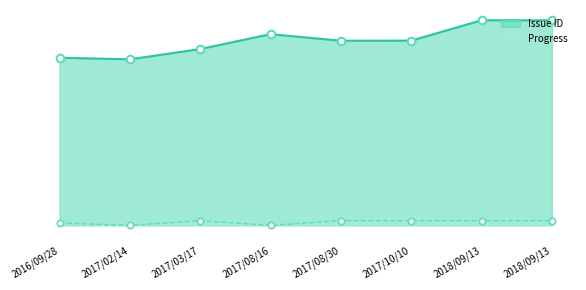

At which category is the sum across all series the highest?

2018/09/13